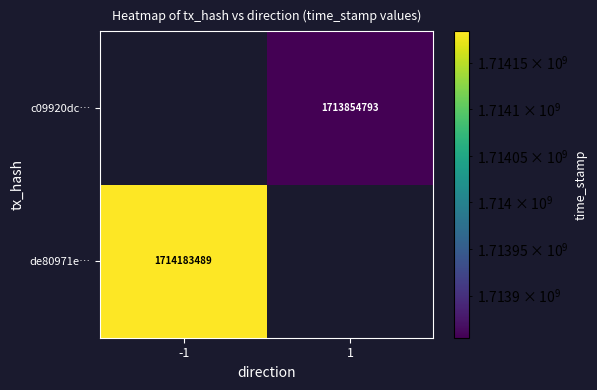

Is it true that de80971e… equals 1714183489 at -1?

True